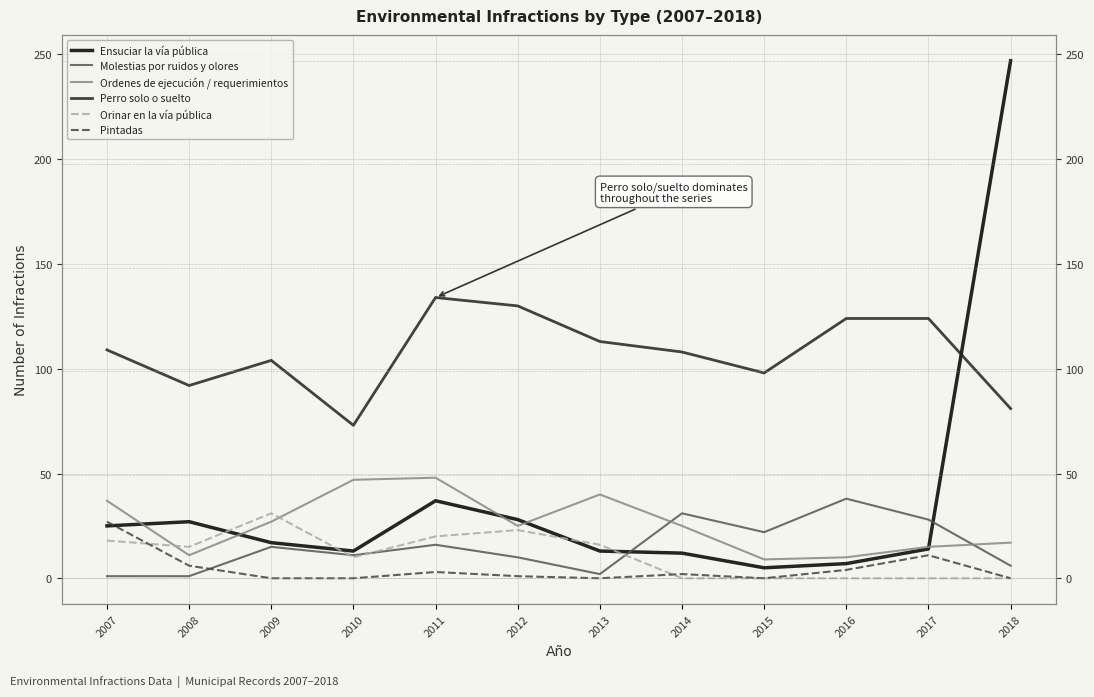

What is the value of the Orinar en la vía pública point at the 6th from the left?

23